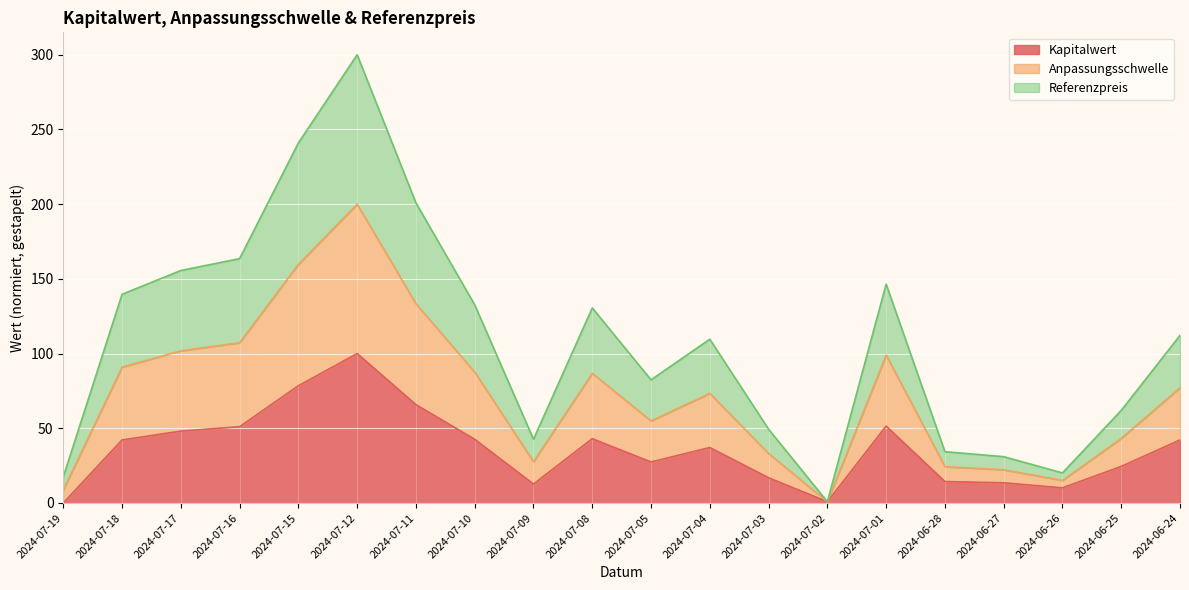

Rank the categories by Referenzpreis value from highest to lowest.

2024-07-12, 2024-07-15, 2024-07-11, 2024-07-16, 2024-07-17, 2024-07-01, 2024-07-18, 2024-07-10, 2024-07-08, 2024-06-24, 2024-07-04, 2024-07-05, 2024-06-25, 2024-07-03, 2024-07-09, 2024-06-28, 2024-06-27, 2024-06-26, 2024-07-19, 2024-07-02